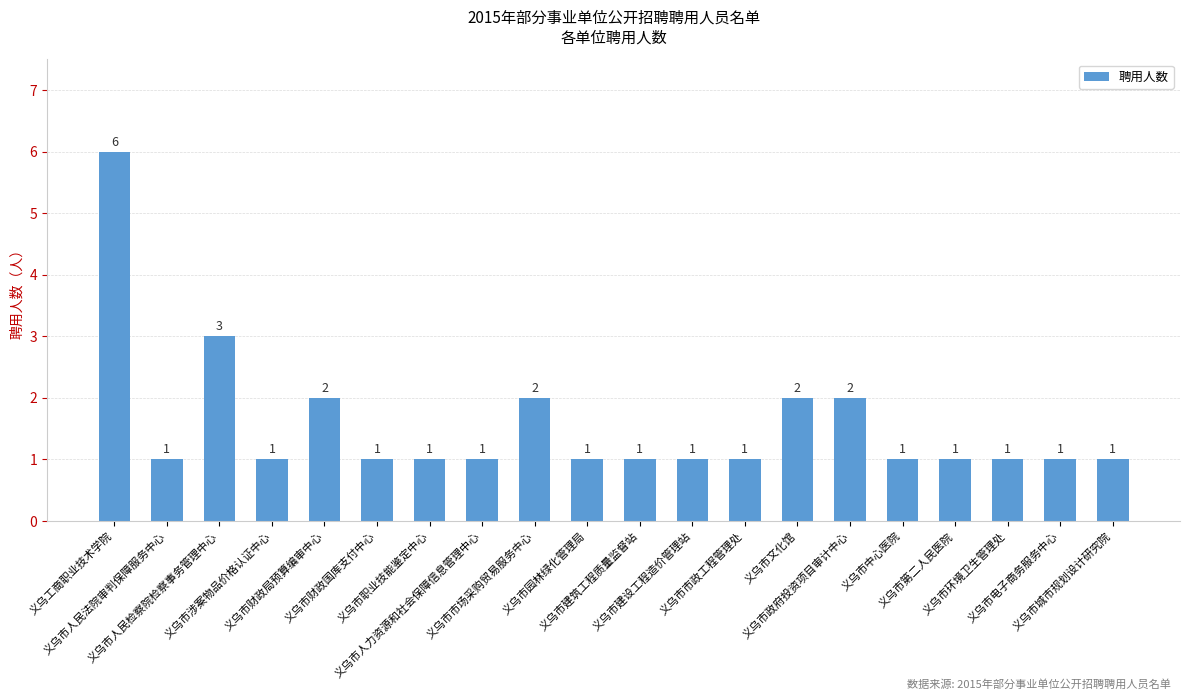

How many bars are there in total?

20